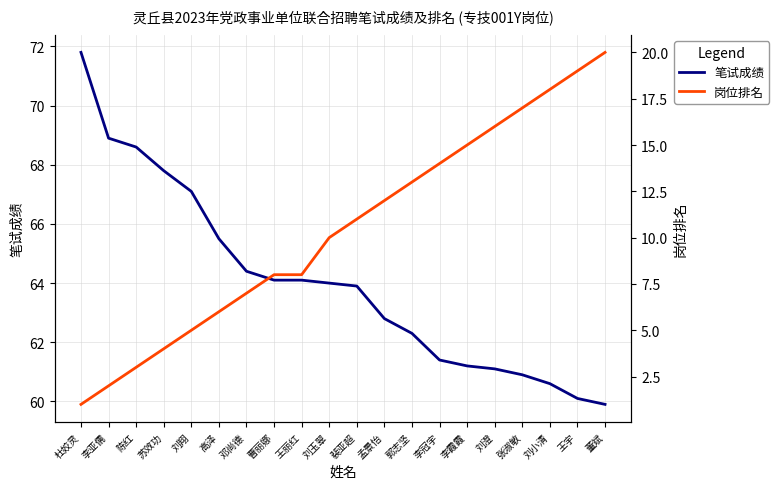

Which series has the largest total across all categories?

笔试成绩